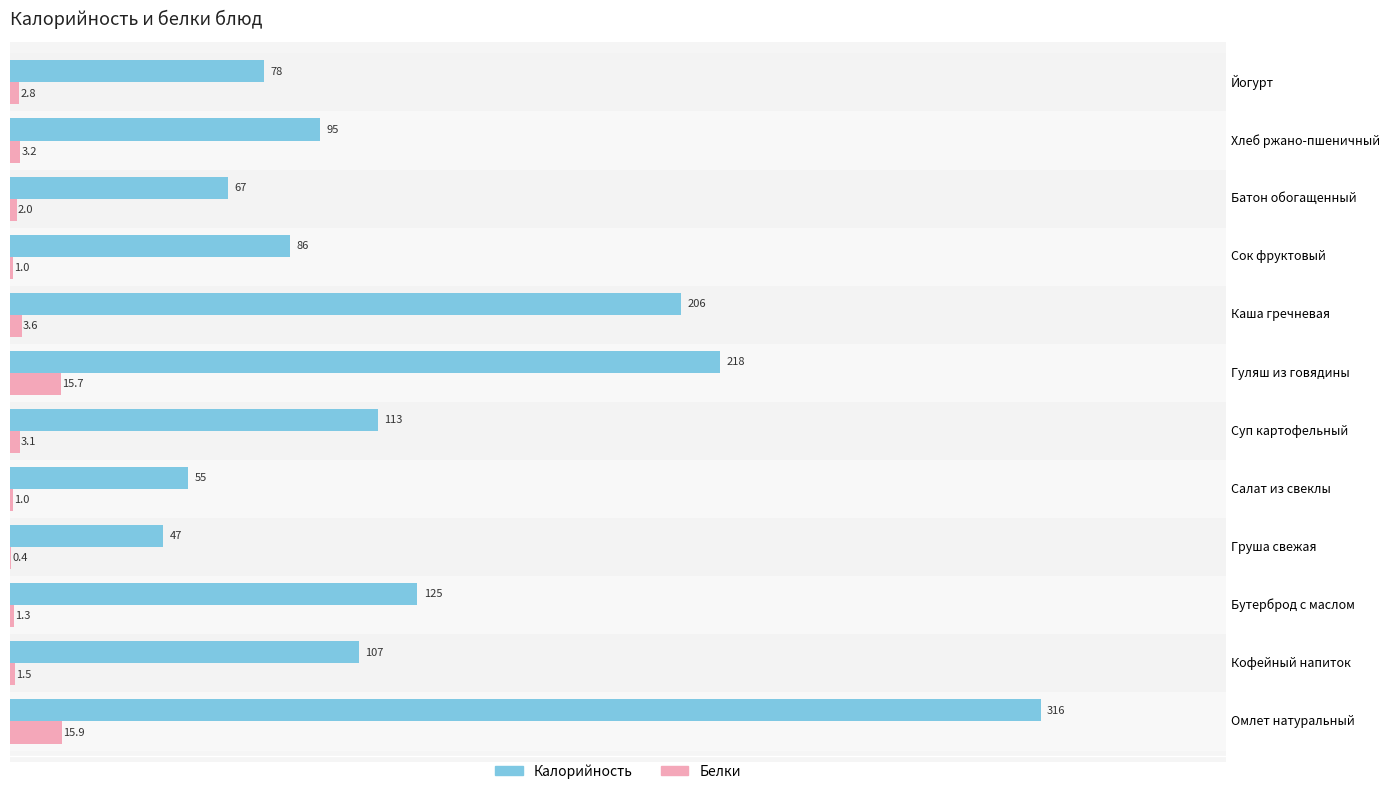

How many data points does each series have?

12